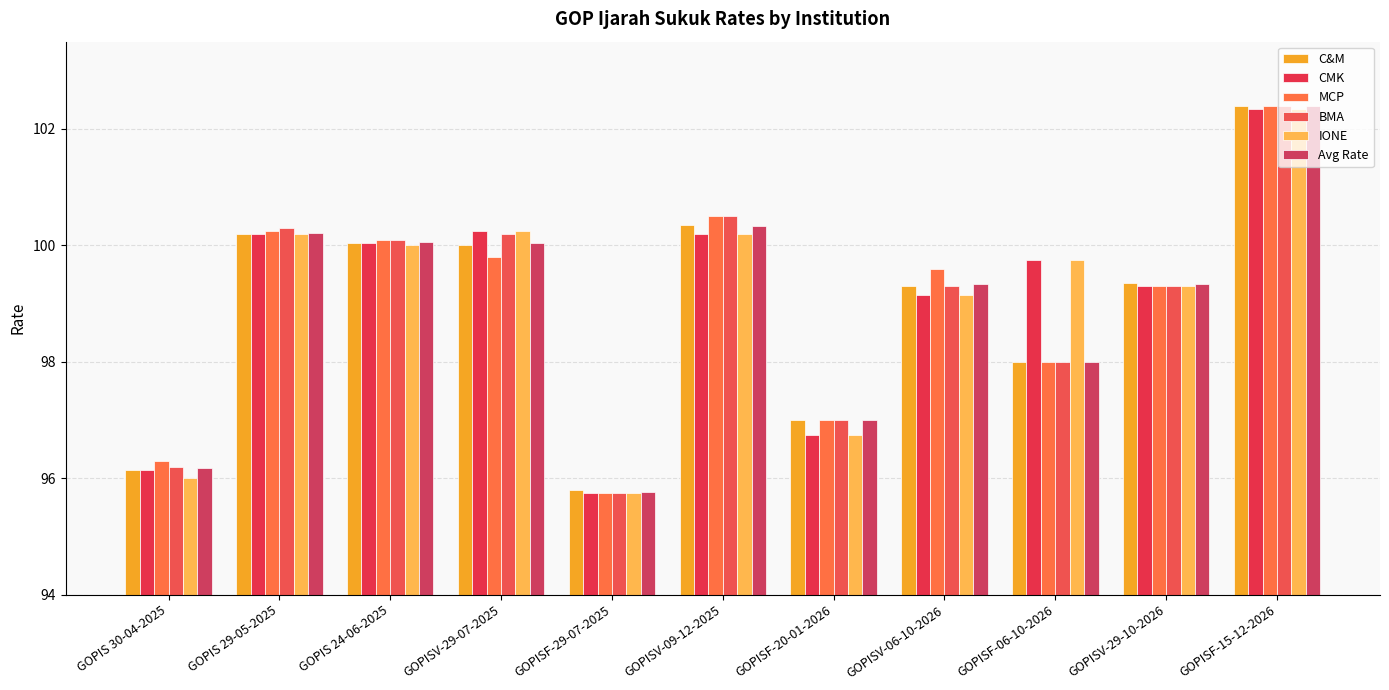

What is the label of the 5th bar from the right?

GOPISF-20-01-2026